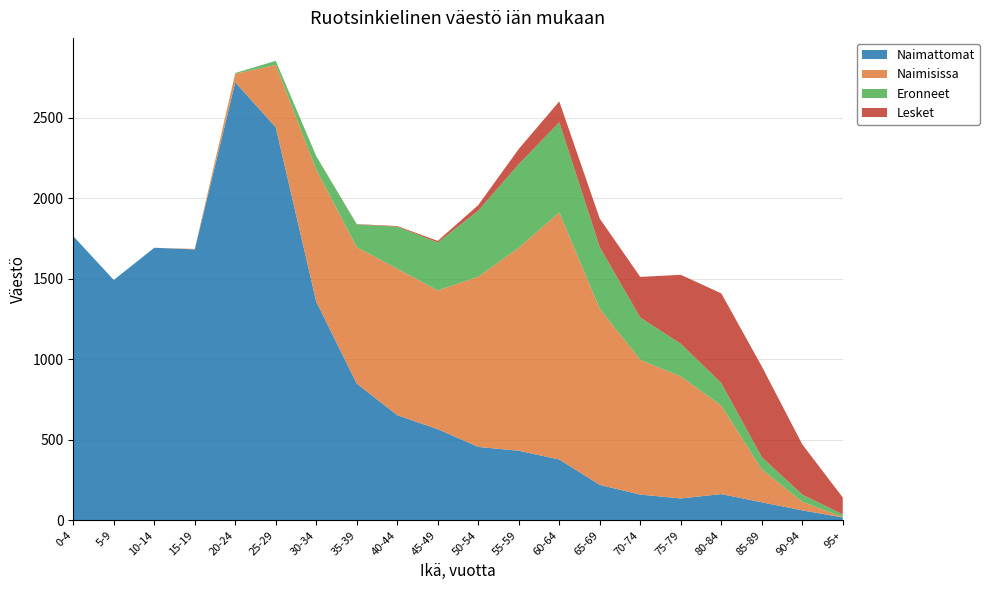

Reading left to right, extract all data points from this chart.

Naimattomat: 0-4=1765	5-9=1493	10-14=1693	15-19=1683	20-24=2721	25-29=2441	30-34=1358	35-39=849	40-44=653	45-49=566	50-54=456	55-59=432	60-64=378	65-69=220	70-74=160	75-79=136	80-84=163	85-89=112	90-94=62	95+=18
Naimisissa: 0-4=0	5-9=0	10-14=0	15-19=3	20-24=53	25-29=388	30-34=820	35-39=848	40-44=910	45-49=862	50-54=1057	55-59=1261	60-64=1535	65-69=1094	70-74=837	75-79=758	80-84=550	85-89=205	90-94=53	95+=3
Eronneet: 0-4=0	5-9=0	10-14=0	15-19=0	20-24=5	25-29=25	30-34=84	35-39=141	40-44=261	45-49=298	50-54=411	55-59=519	60-64=560	65-69=383	70-74=263	75-79=203	80-84=140	85-89=76	90-94=45	95+=16
Lesket: 0-4=0	5-9=0	10-14=0	15-19=0	20-24=0	25-29=0	30-34=0	35-39=2	40-44=4	45-49=10	50-54=34	55-59=95	60-64=129	65-69=177	70-74=252	75-79=428	80-84=557	85-89=564	90-94=312	95+=105